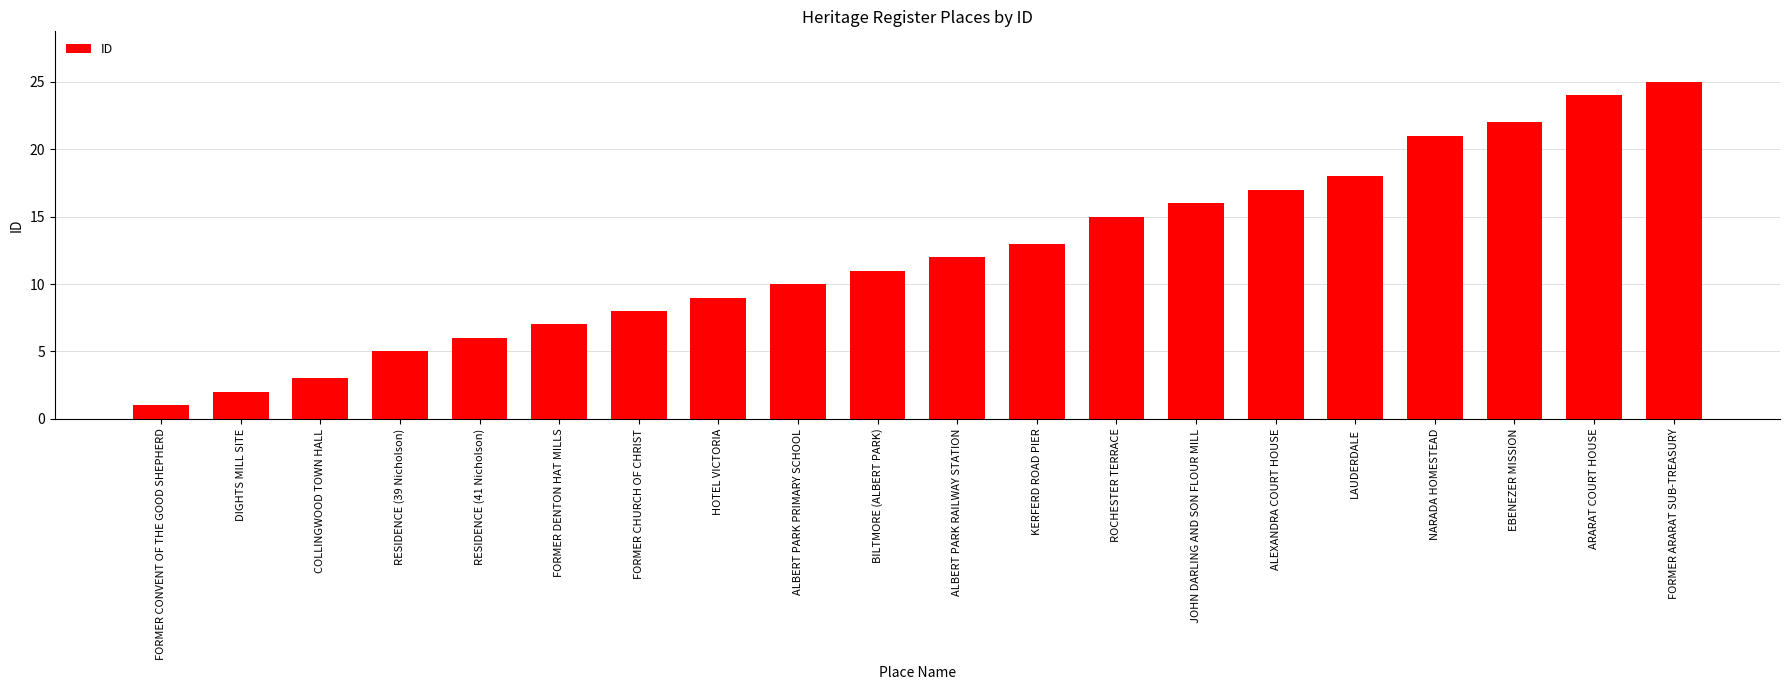

Where is the data nearest to the value 13?

KERFERD ROAD PIER